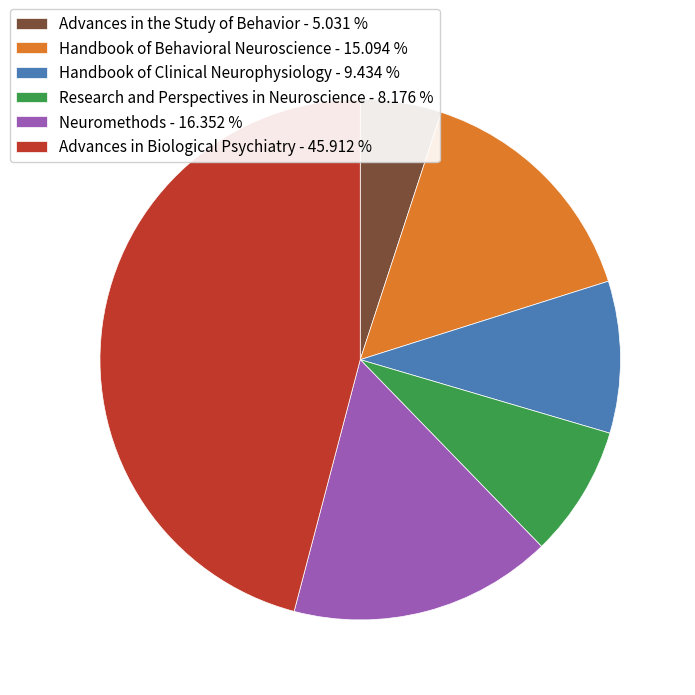

What is the smallest slice in the pie chart?

Advances in the Study of Behavior - 5.031 %